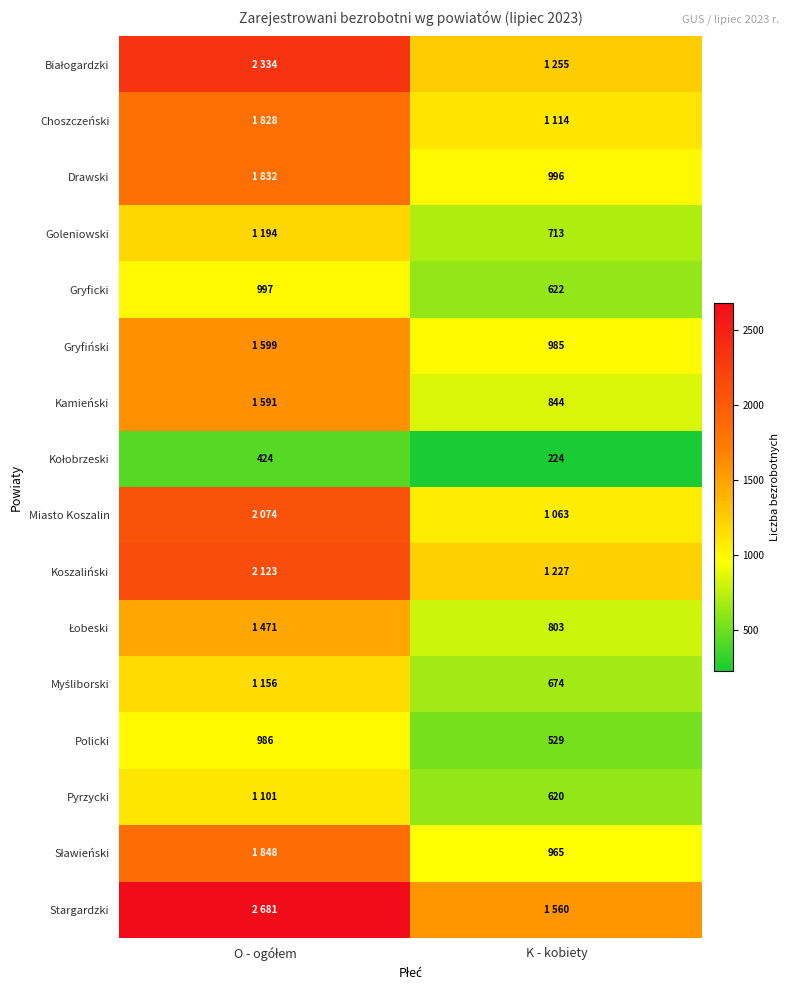

The value of Kamieński at K - kobiety is 1498. True or false?

False